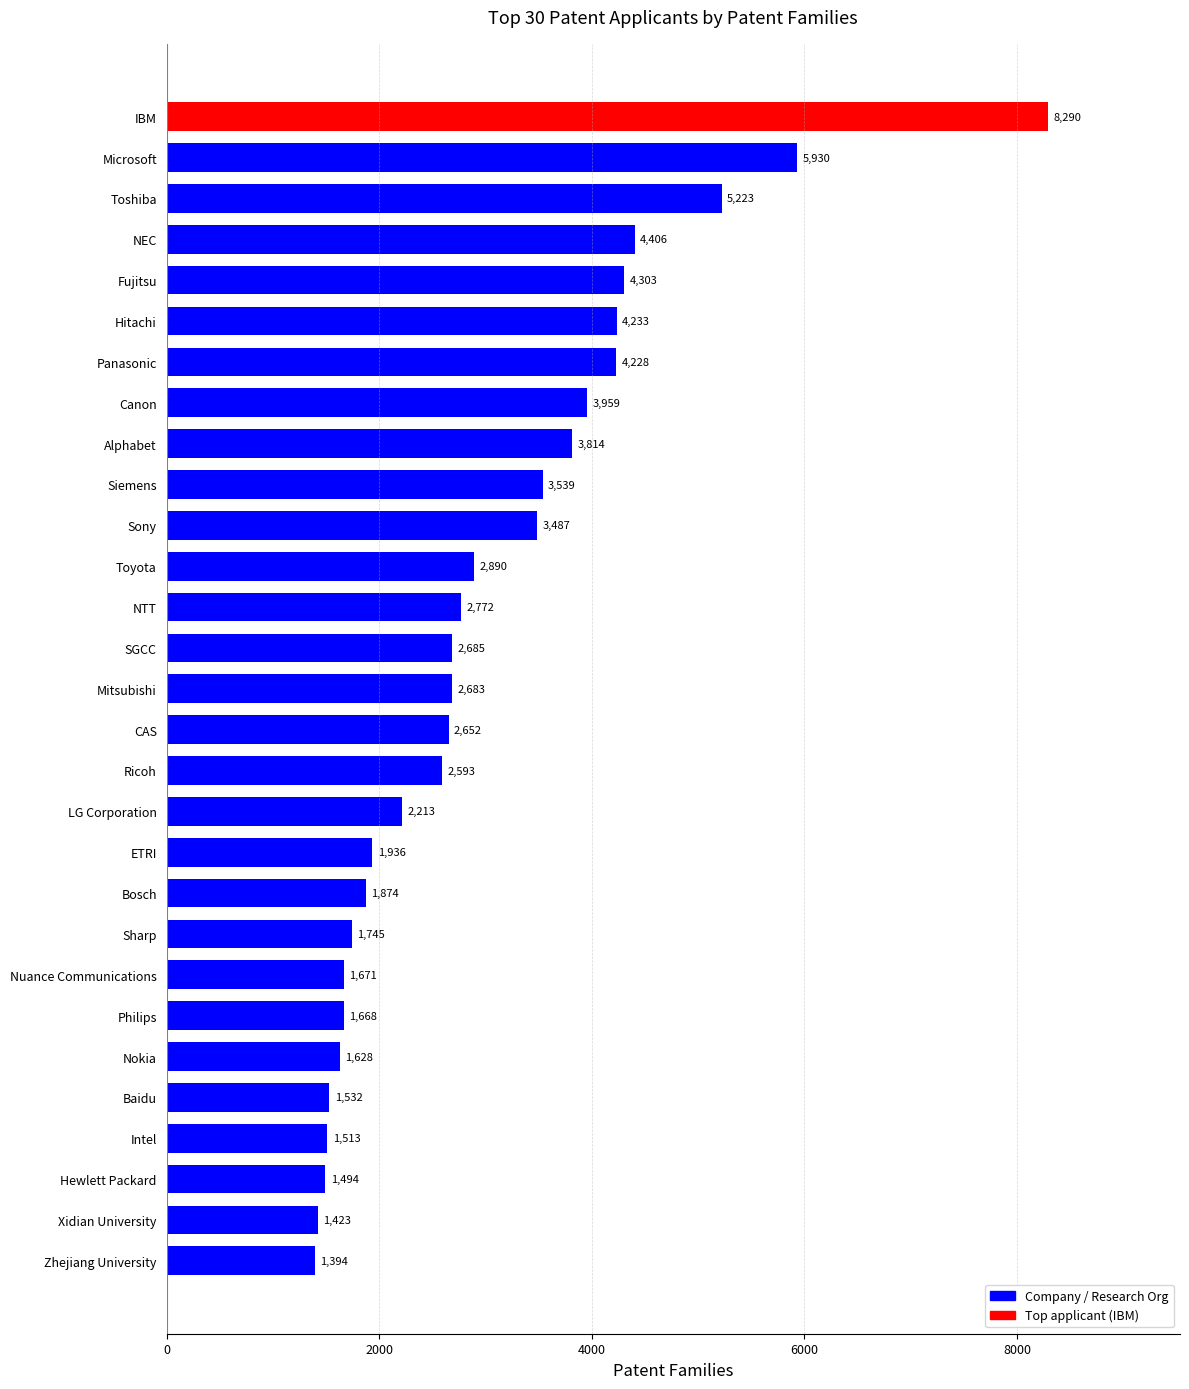

Reading bottom to top, transcribe all the data shown in this chart.

1394	1423	1494	1513	1532	1628	1668	1671	1745	1874	1936	2213	2593	2652	2683	2685	2772	2890	3487	3539	3814	3959	4228	4233	4303	4406	5223	5930	8290